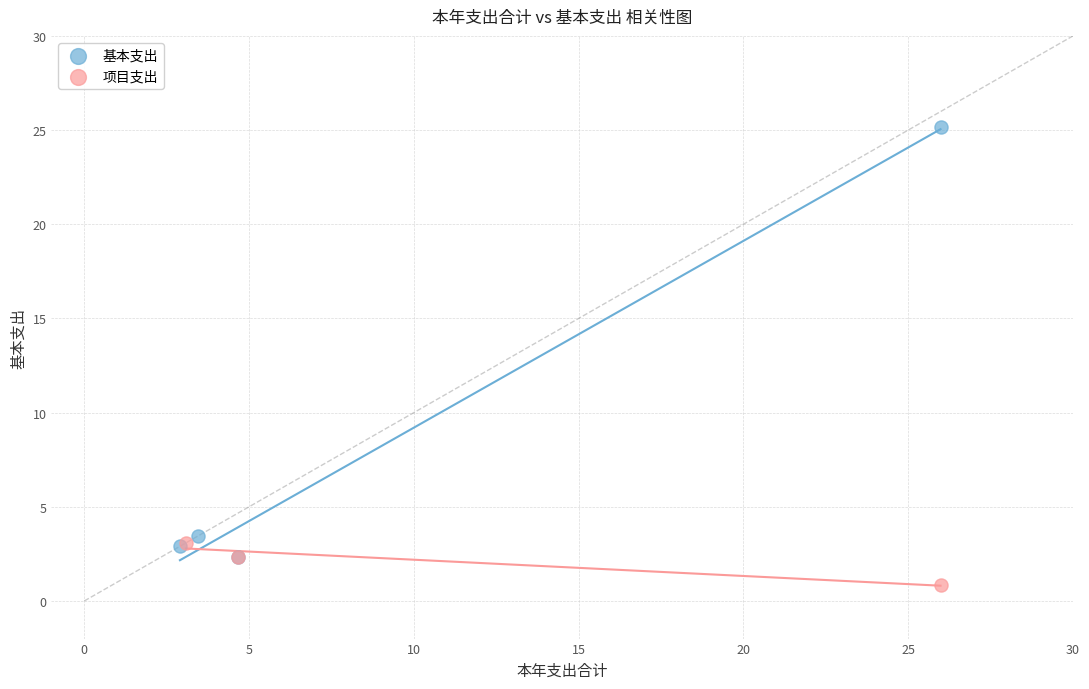

Which series has the widest spread of Y values?

基本支出